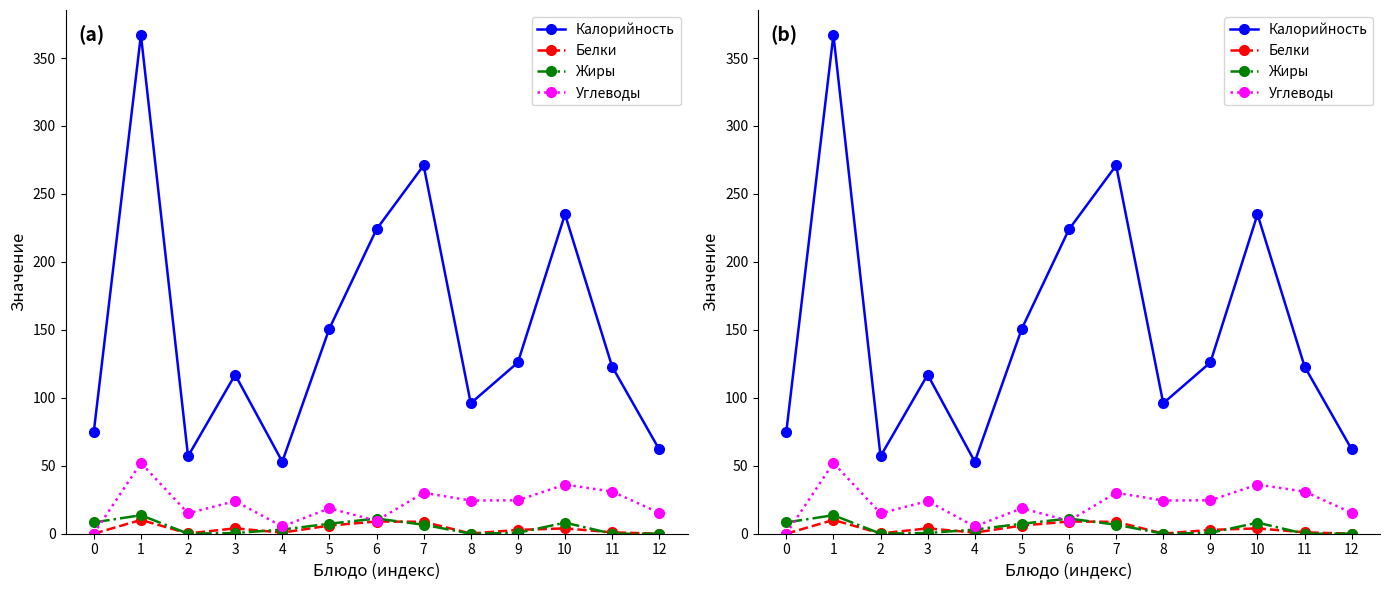

What is the value of the Белки point at the 11th from the left?

3.9